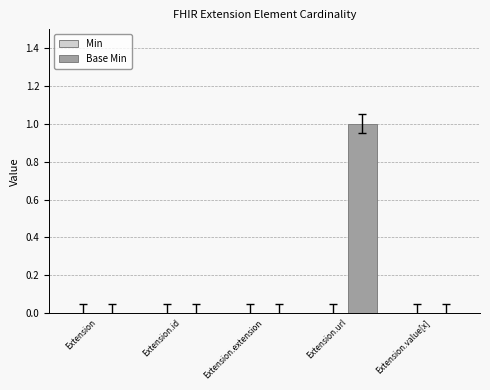

Reading left to right, transcribe all the data shown in this chart.

Extension=0	Extension.id=0	Extension.extension=0	Extension.url=1	Extension.value[x]=0